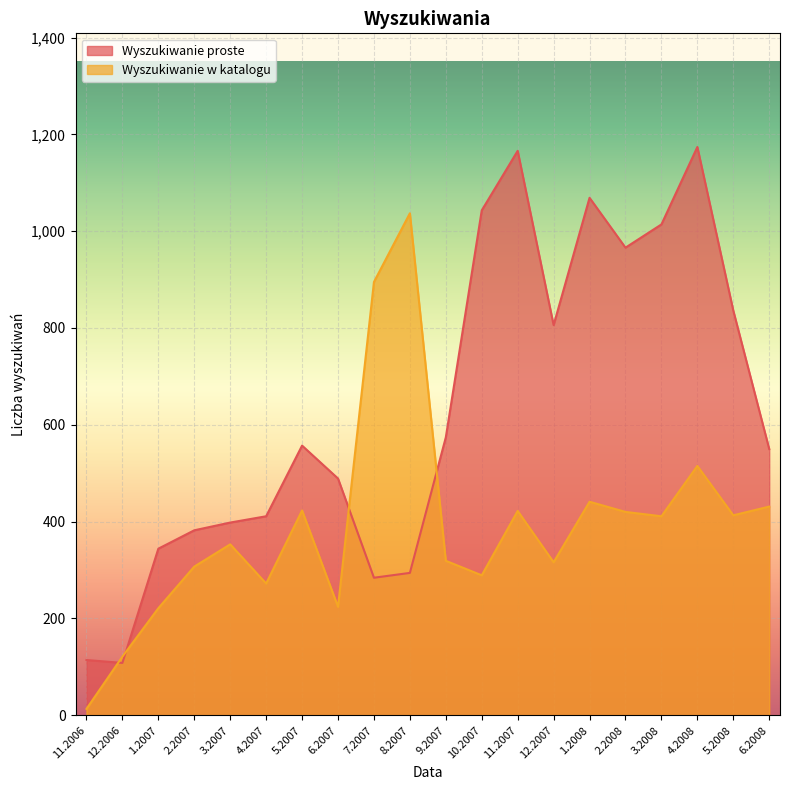

Which series changed the most between 4.2007 and 6.2007?

Wyszukiwanie proste